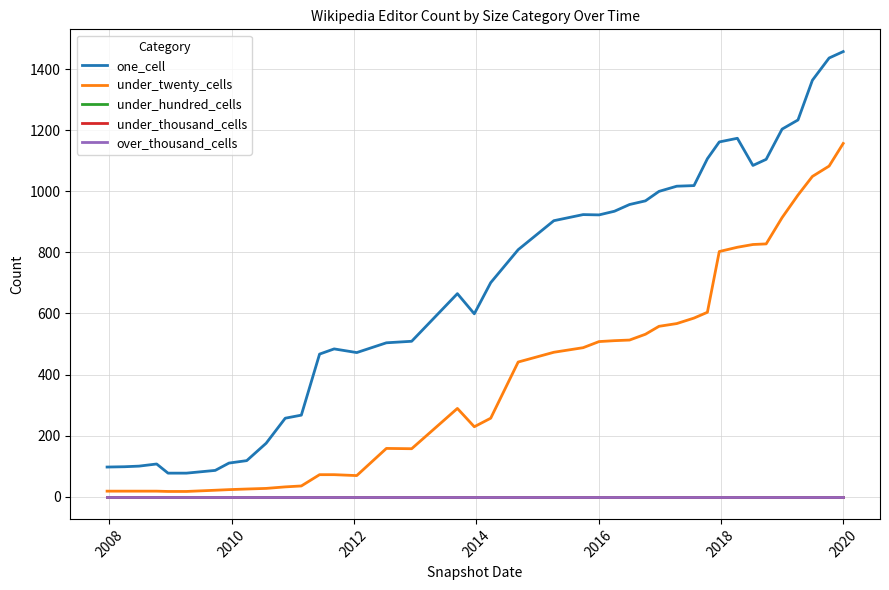

Does the chart have visible grid lines?

Yes